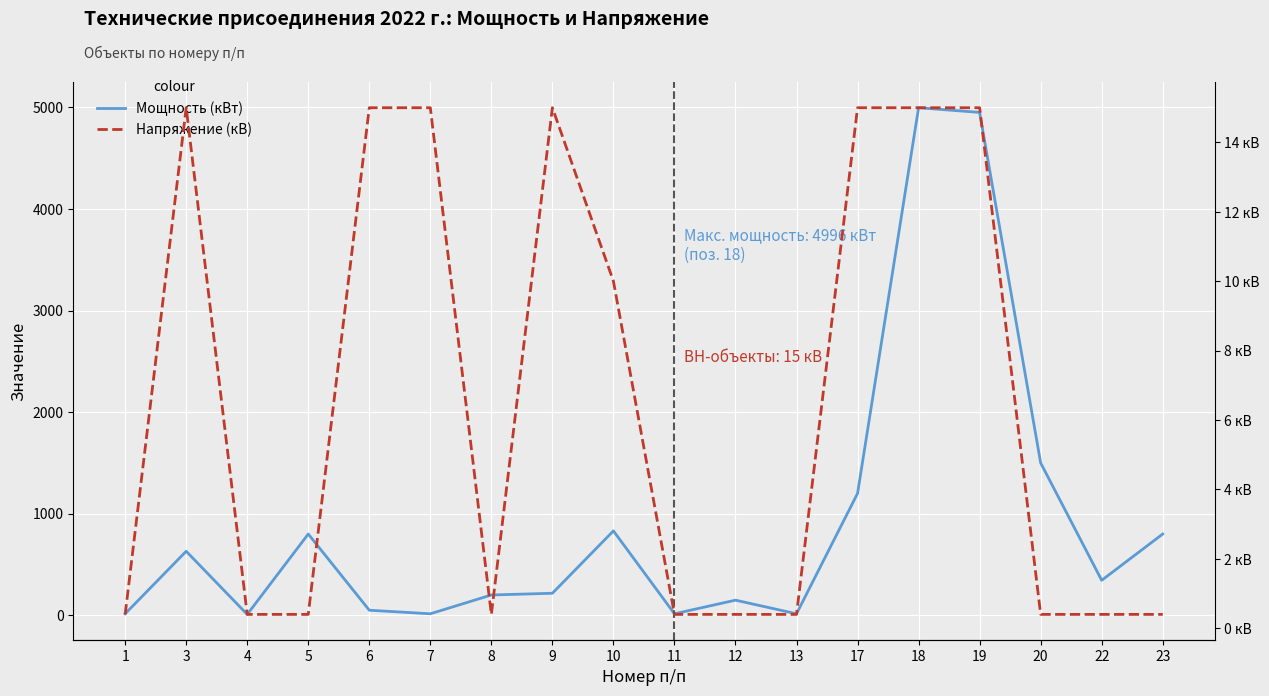

True or false: Мощность (кВт) has more than 1 points higher than both neighbors.

True